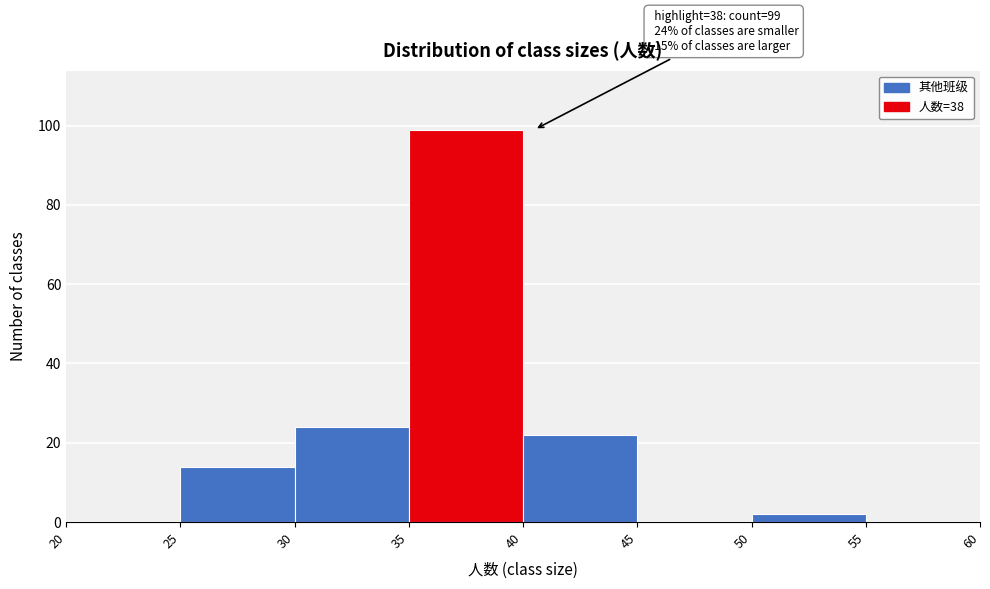

Which range on the x-axis has the tallest bar?

35 to 40